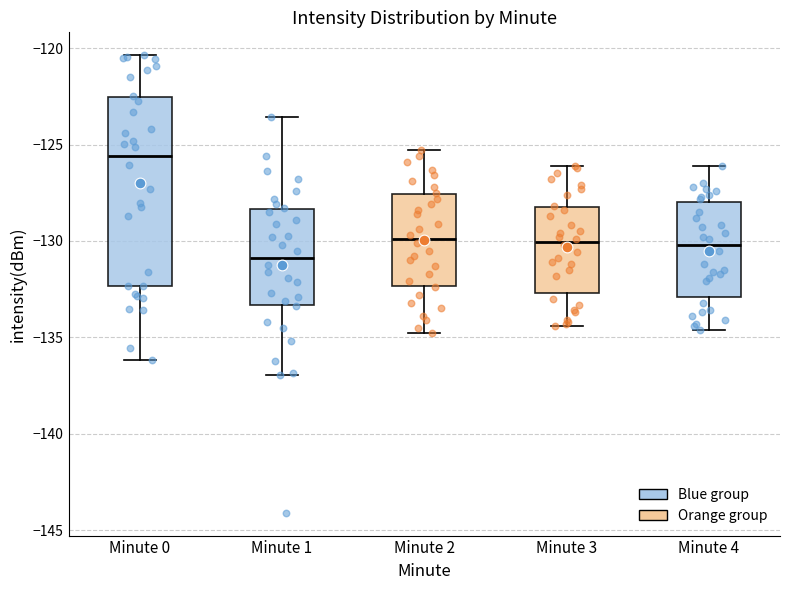

Which box has the highest median line?

Minute 0